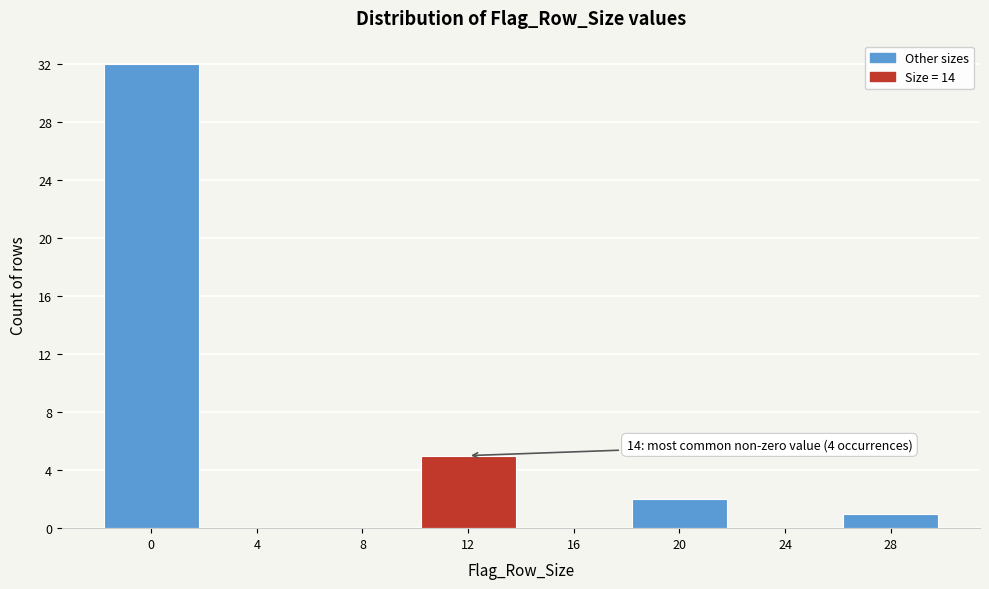

Reading left to right, list all the values displayed in this chart.

0=32	4=0	8=0	12=5	16=0	20=2	24=0	28=1